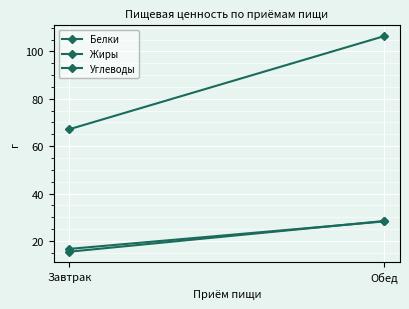

How many lines are shown in the chart?

3